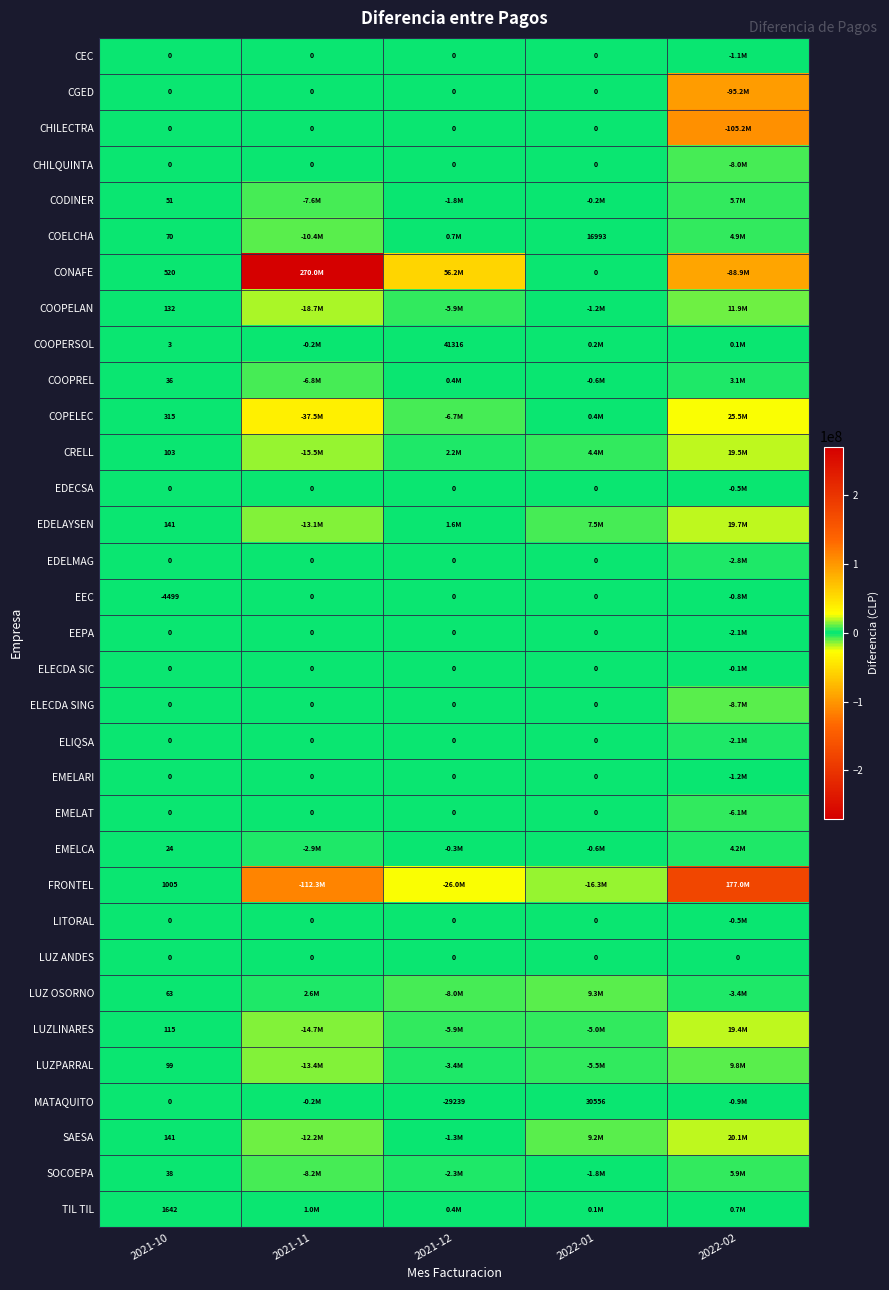

What value does the LUZLINARES series have at 2021-11?

-14686256.8